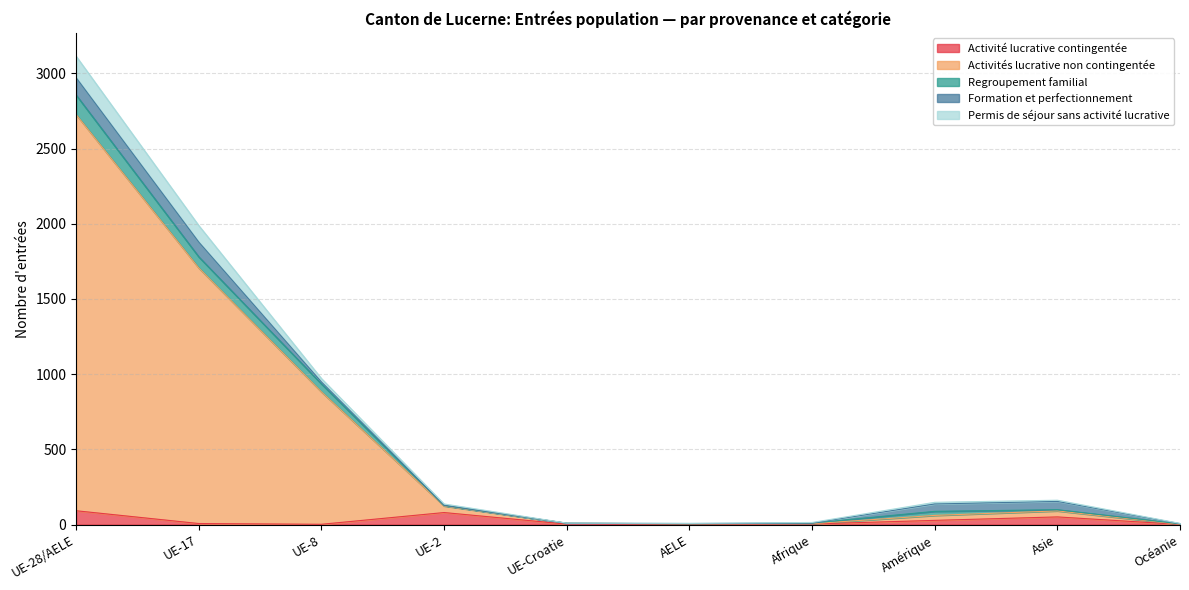

List the labels in order of Regroupement familial value, largest first.

UE-28/AELE, UE-17, UE-8, Asie, Amérique, UE-2, Afrique, UE-Croatie, AELE, Océanie